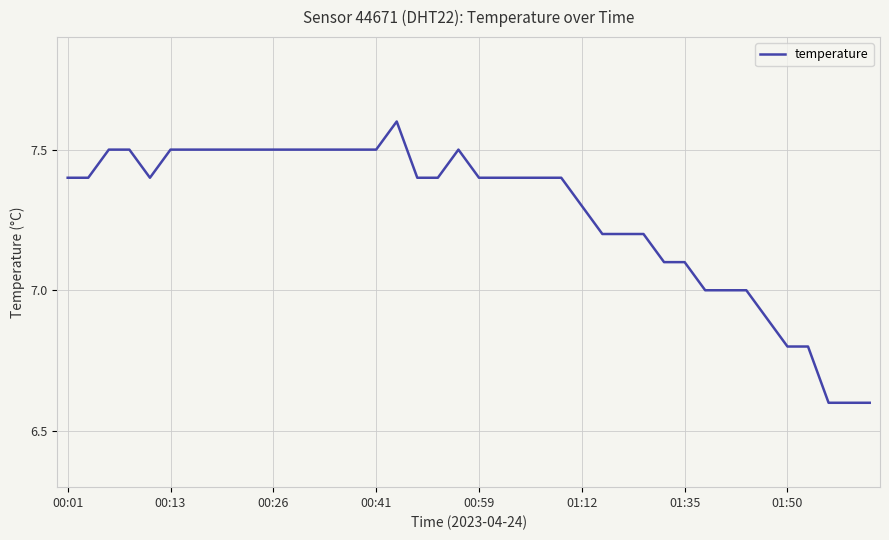

Does the chart have visible grid lines?

Yes